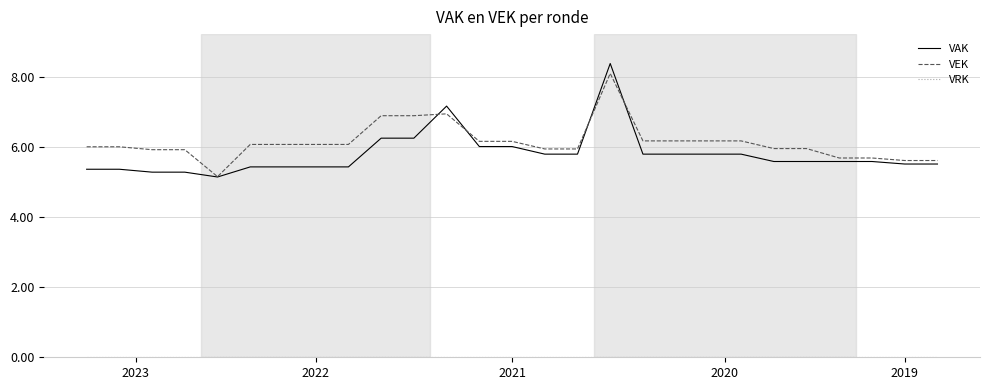

What is the greatest value displayed?

8.4